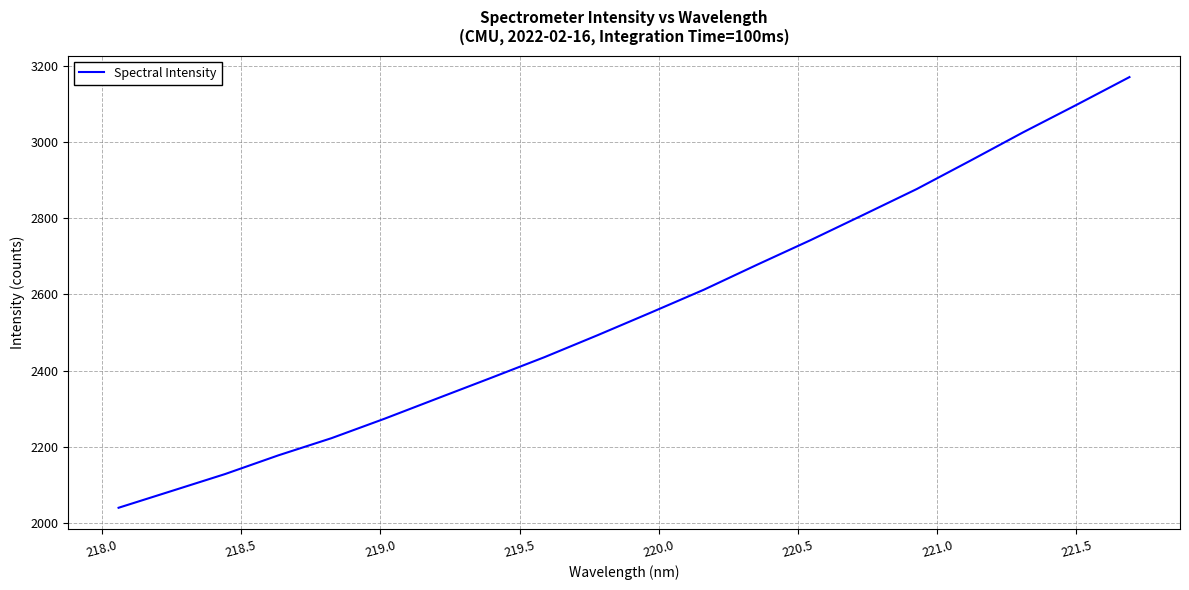

What is the greatest value displayed?

3170.3